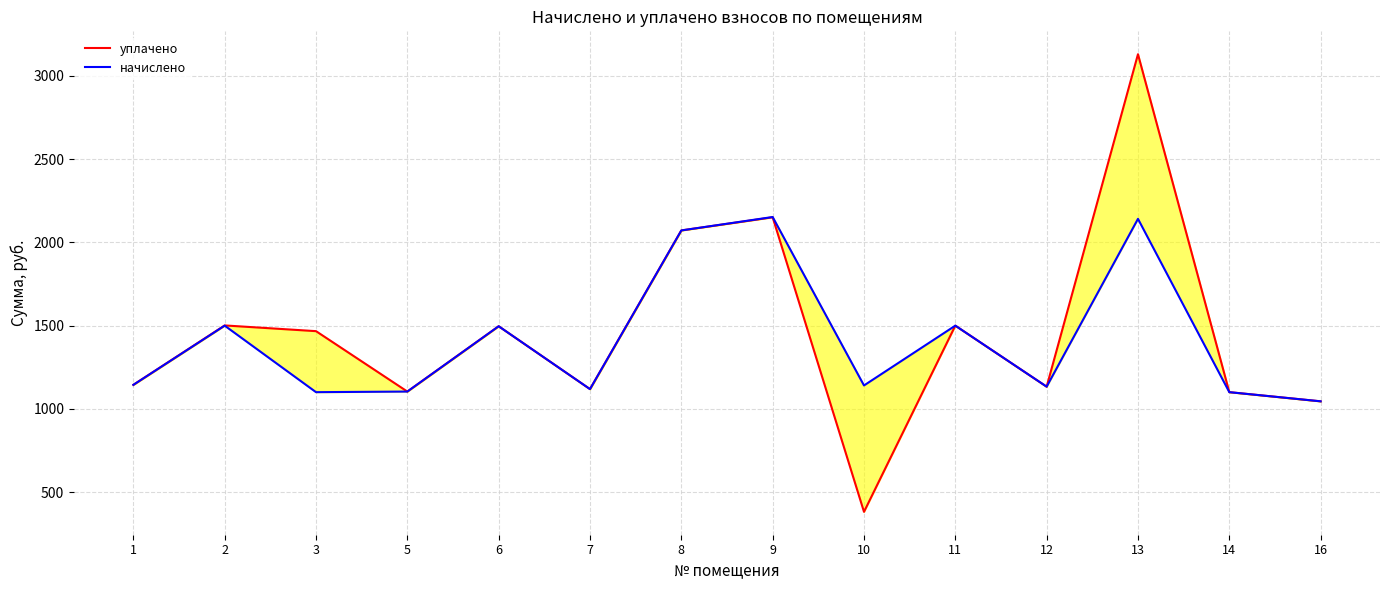

List the labels in order of уплачено value, smallest first.

10, 16, 14, 5, 7, 12, 1, 3, 6, 11, 2, 8, 9, 13